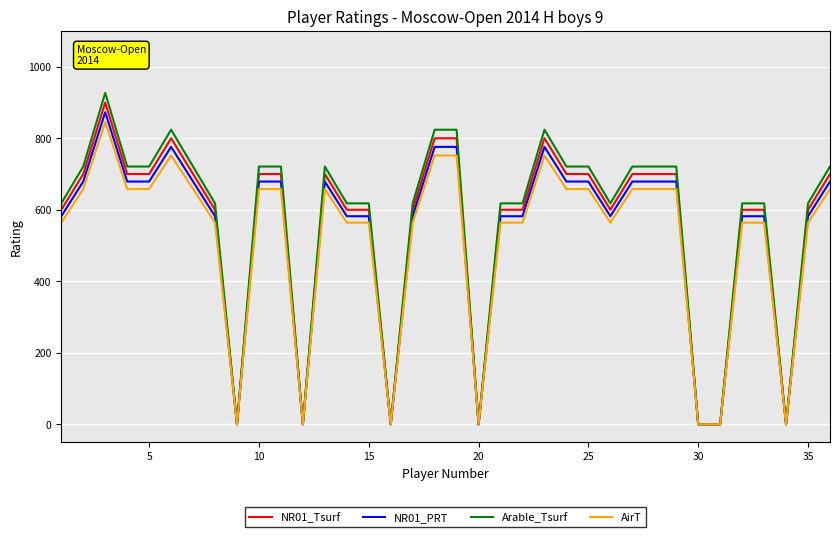

Which series has the widest spread of values?

Arable_Tsurf